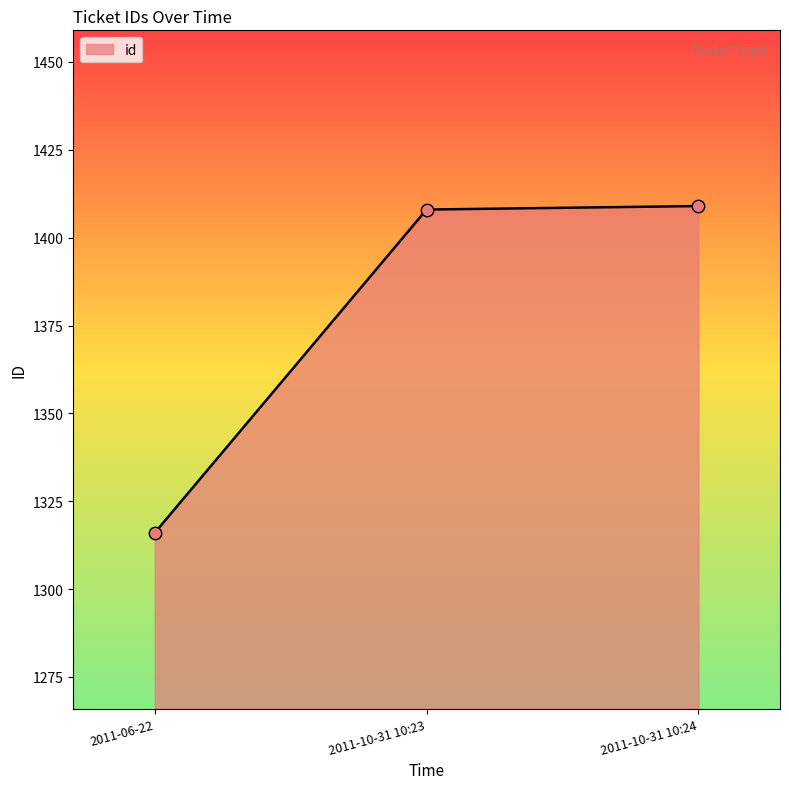

Which has a higher value, 2011-06-22 or 2011-10-31 10:24?

2011-10-31 10:24